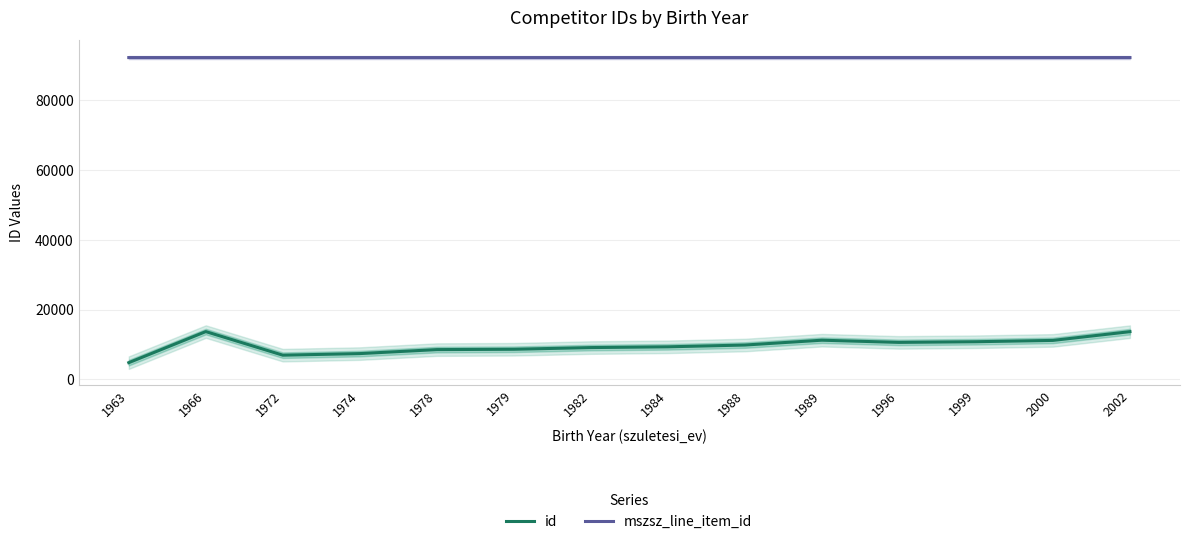

Is this an area chart (filled region under the line)?

No